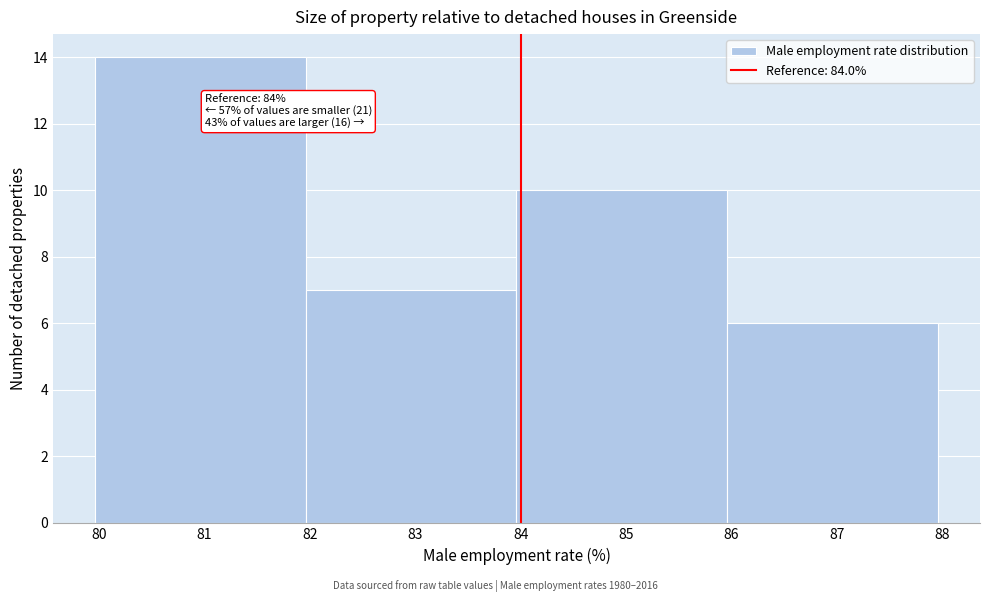

Which range on the x-axis has the tallest bar?

79.96 to 81.96